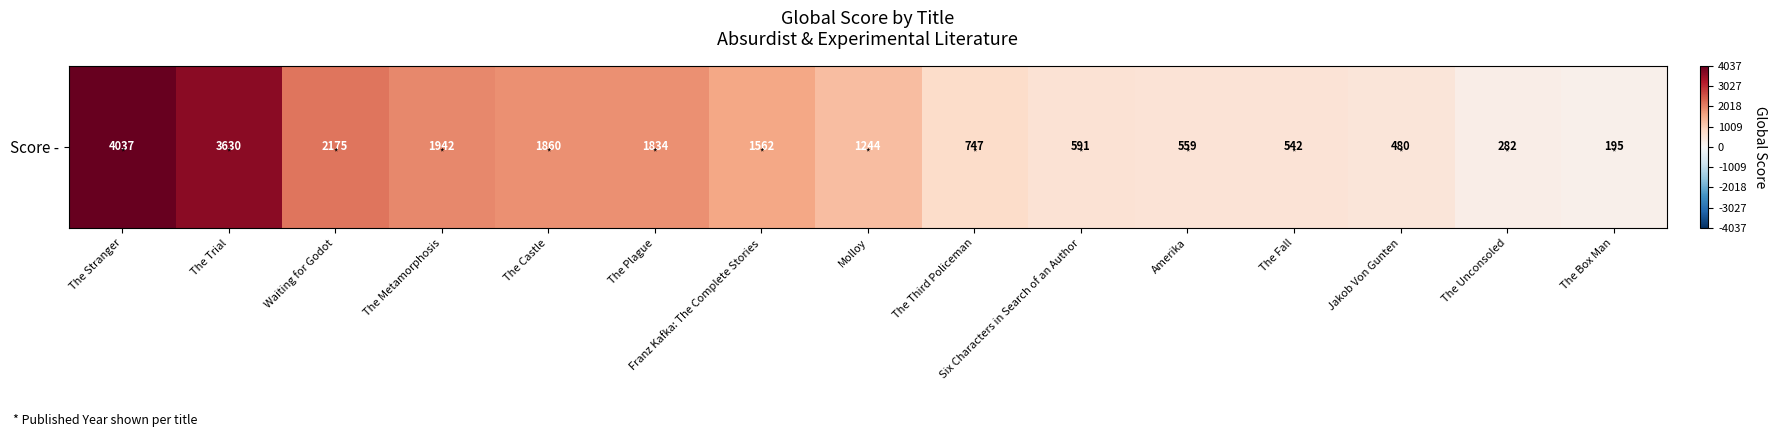

The chart shows a value of 133 at The Unconsoled. True or false?

False